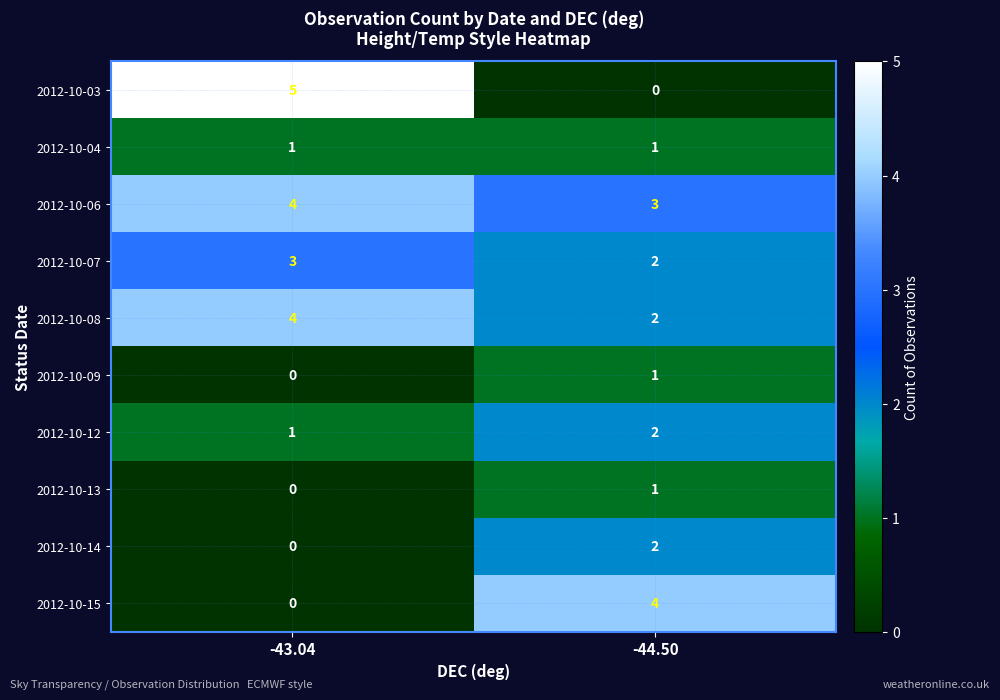

The value of 2012-10-12 at -43.04 is 1. True or false?

True